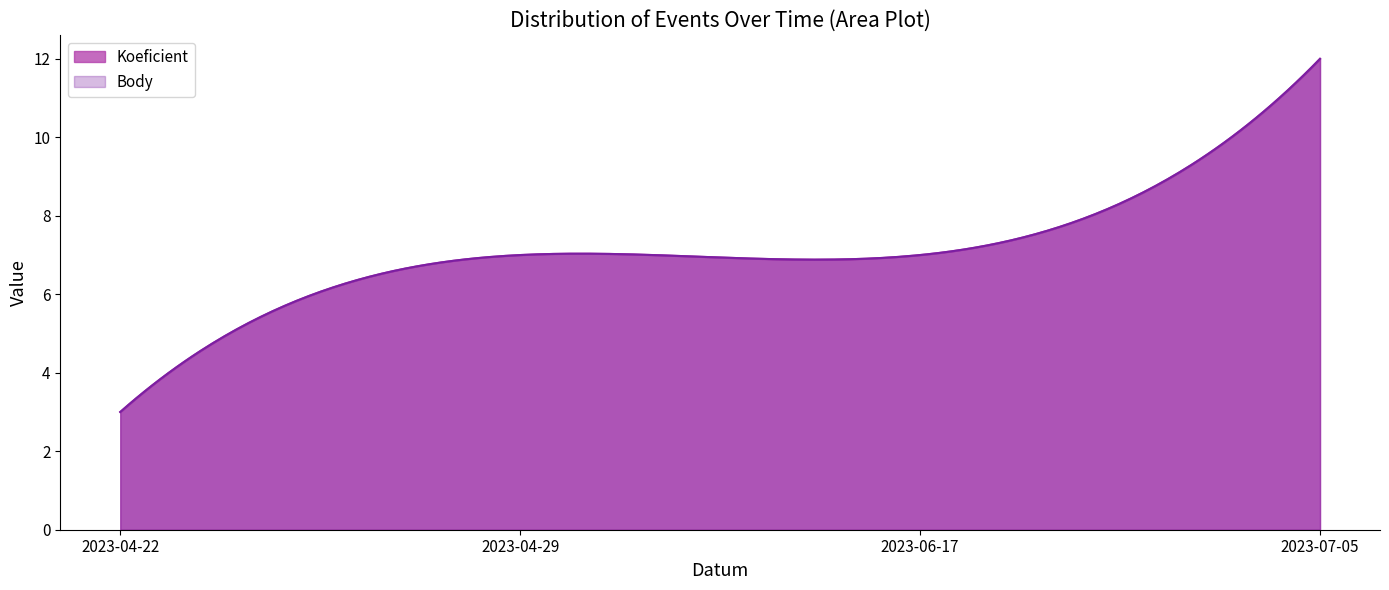

True or false: Koeficient and Body intersect in this chart.

False